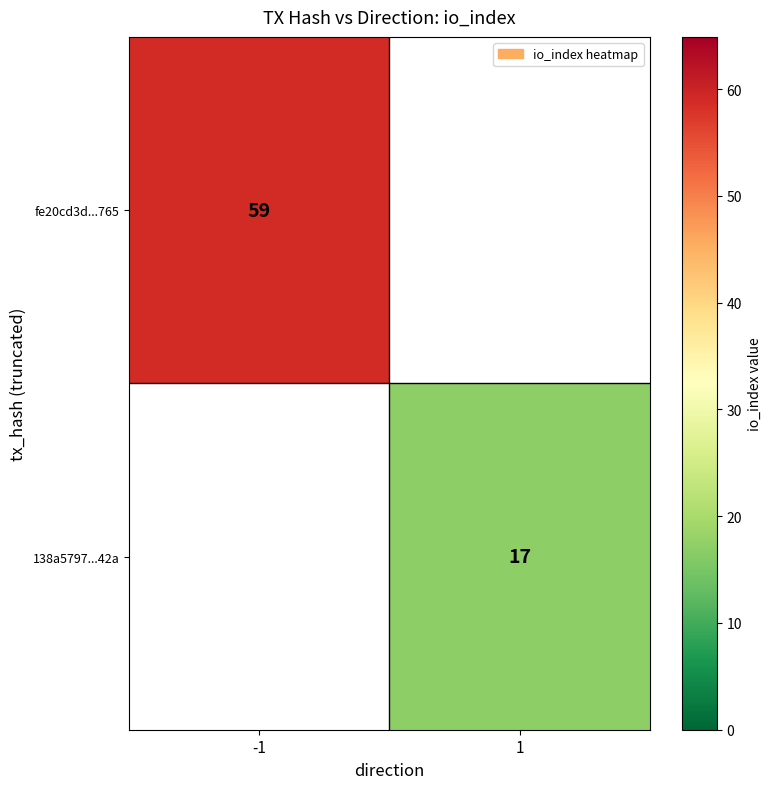

The value of fe20cd3d...765 at -1 is 59. True or false?

True